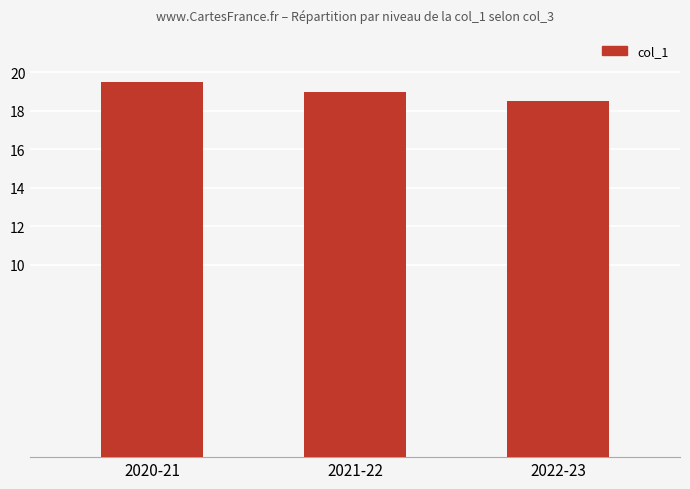

What is the difference between the values at 2022-23 and 2020-21?

1.0